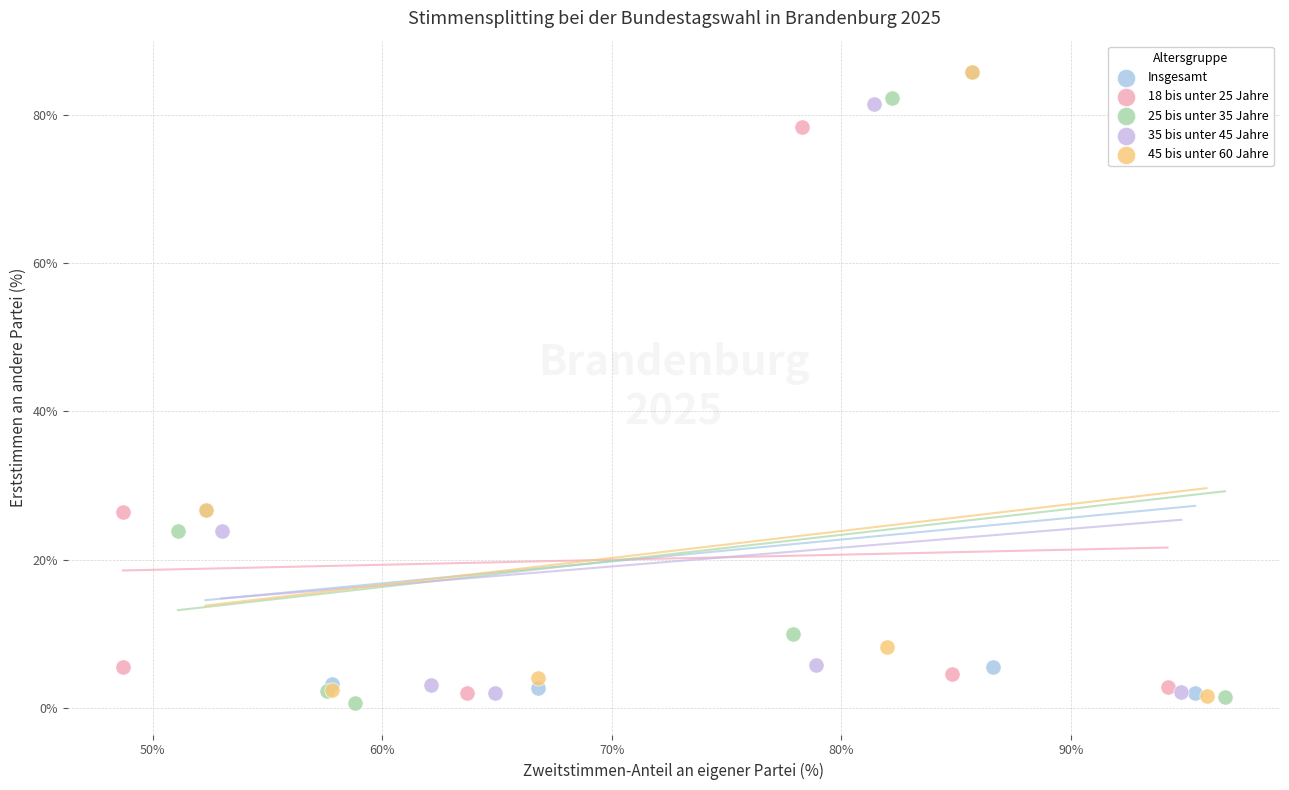

Which series has the widest spread of Y values?

45 bis unter 60 Jahre